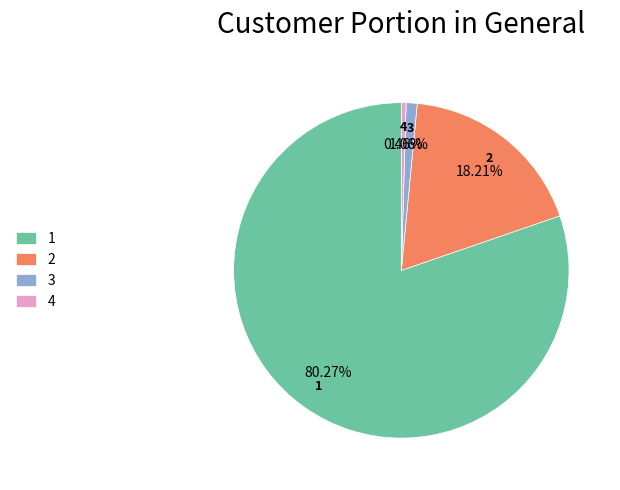

The 1 slice represents 80% of the pie. True or false?

True